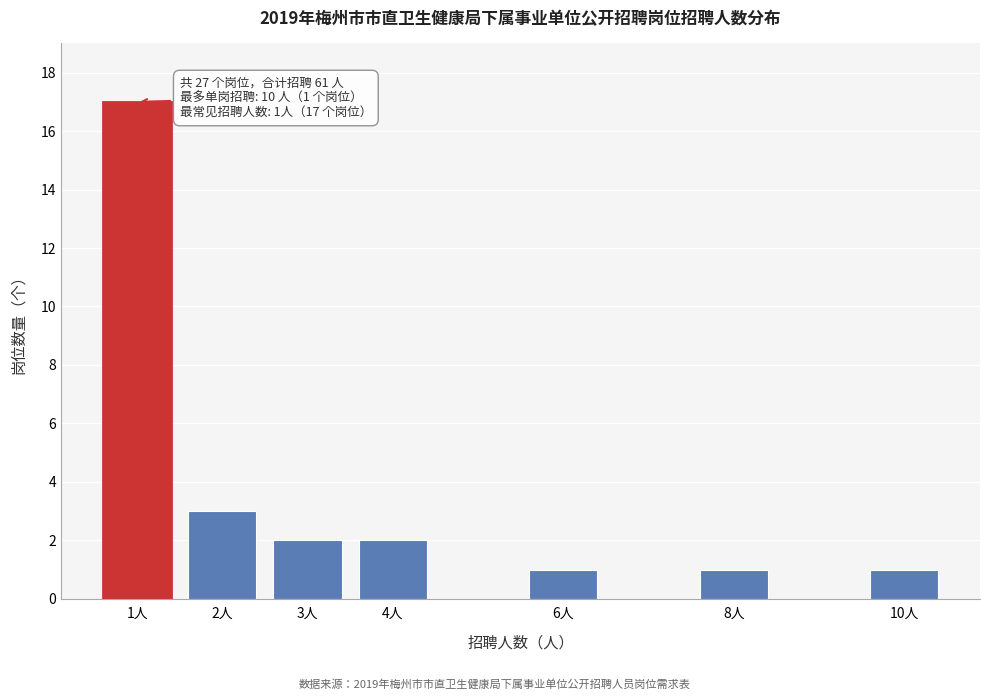

Reading left to right, what are all the values shown in this chart?

17	3	2	2	1	1	1